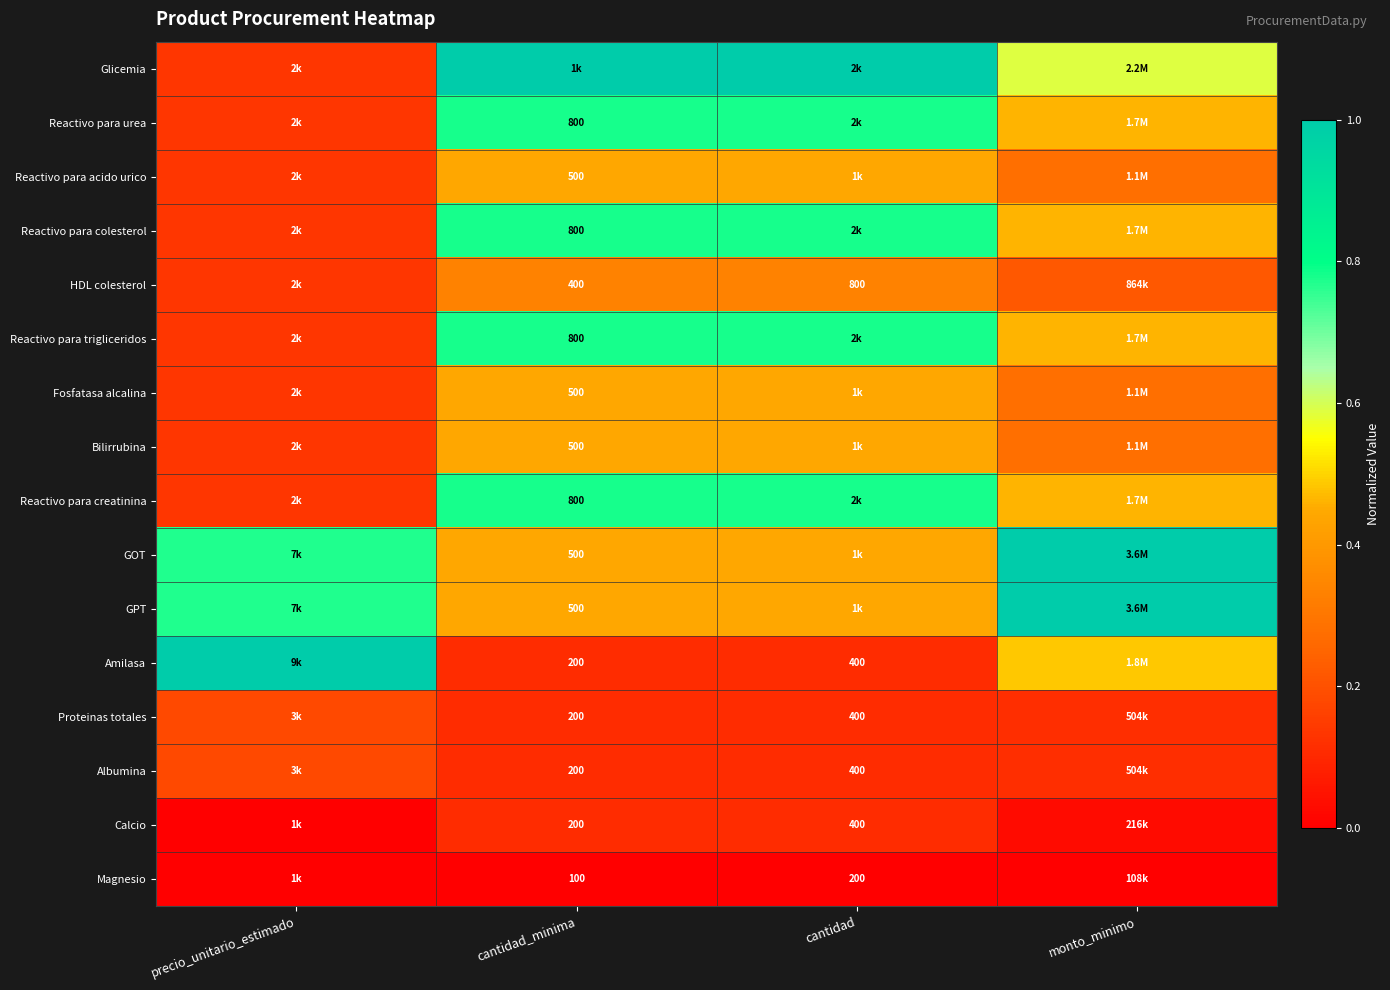

Is it true that Amilasa equals 0.5 at monto_minimo?

True